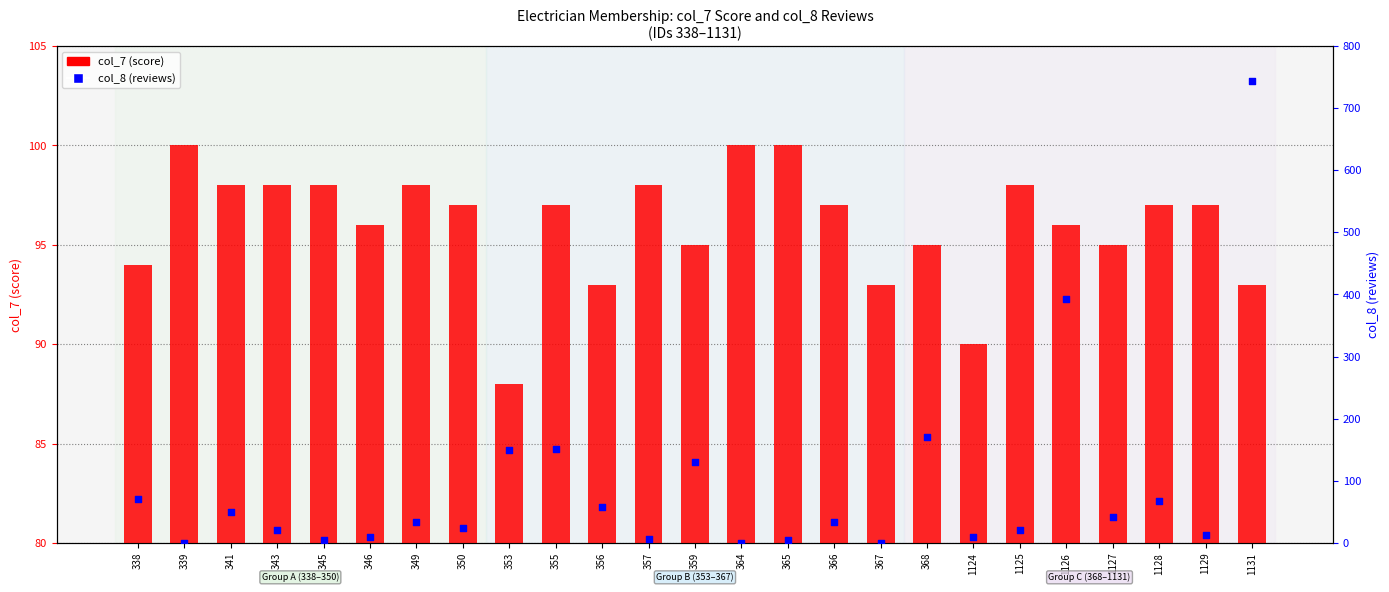

Which series reaches the minimum Y coordinate?

col_8 (reviews)